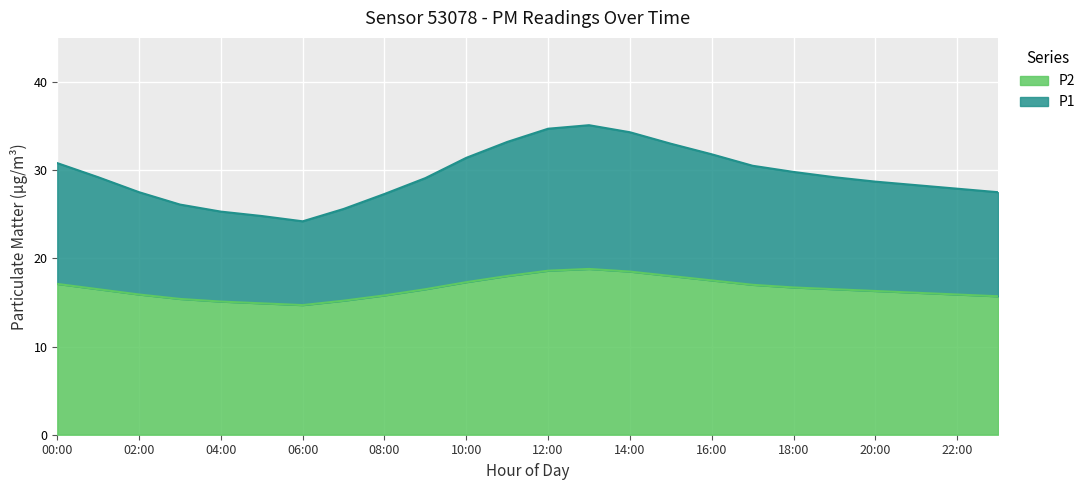

In P2, how many points are lower than both neighbors (excluding endpoints)?

1